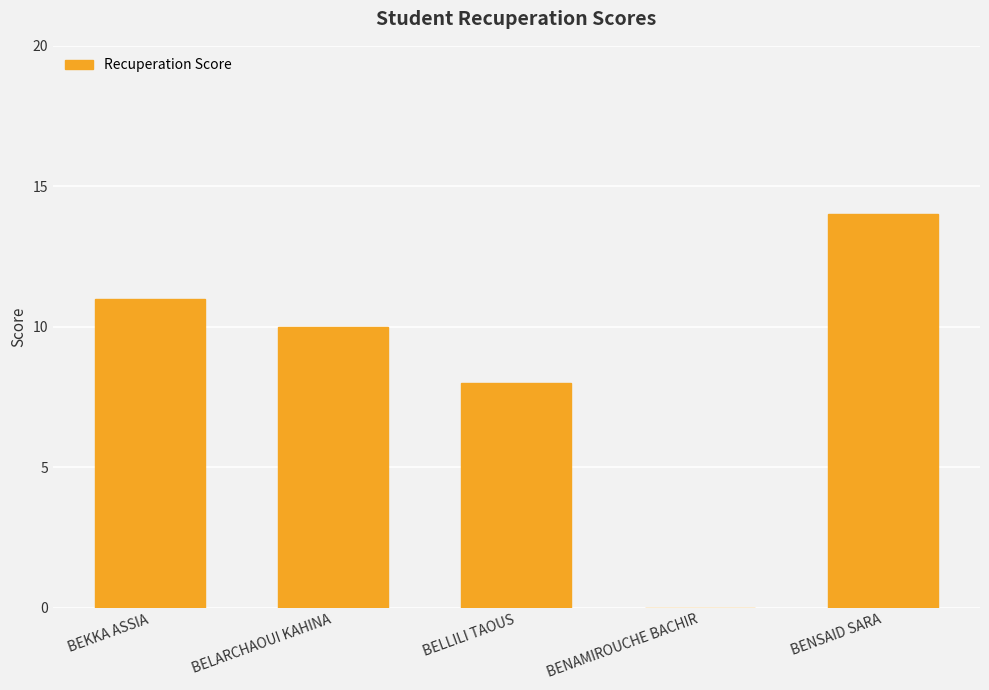

Count the number of categories in the chart.

5